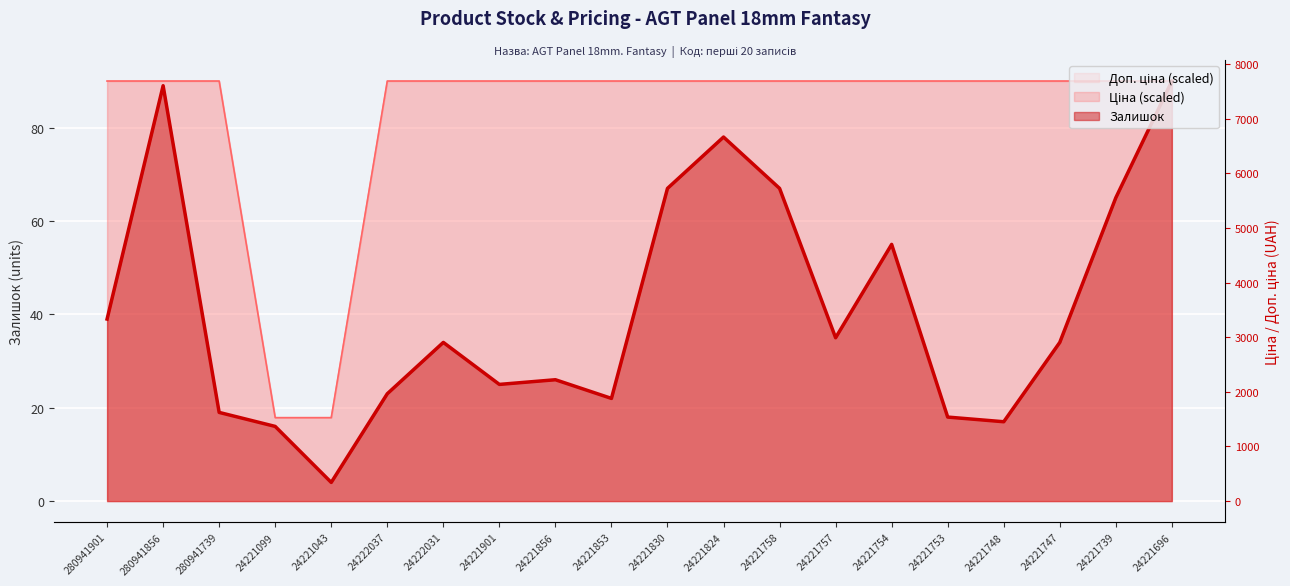

True or false: Залишок has a value of 4.0 at 24221043.

True